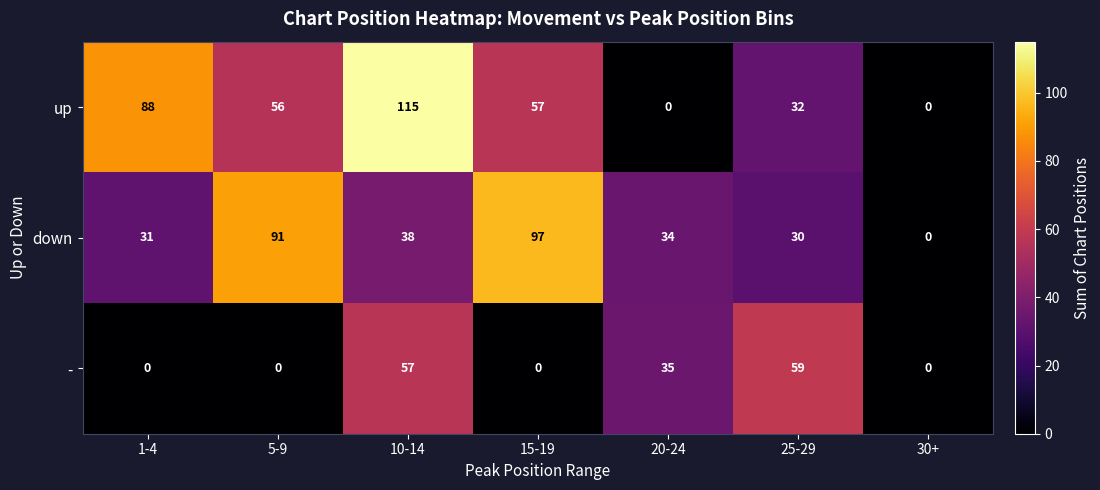

What is the greatest value displayed?

115